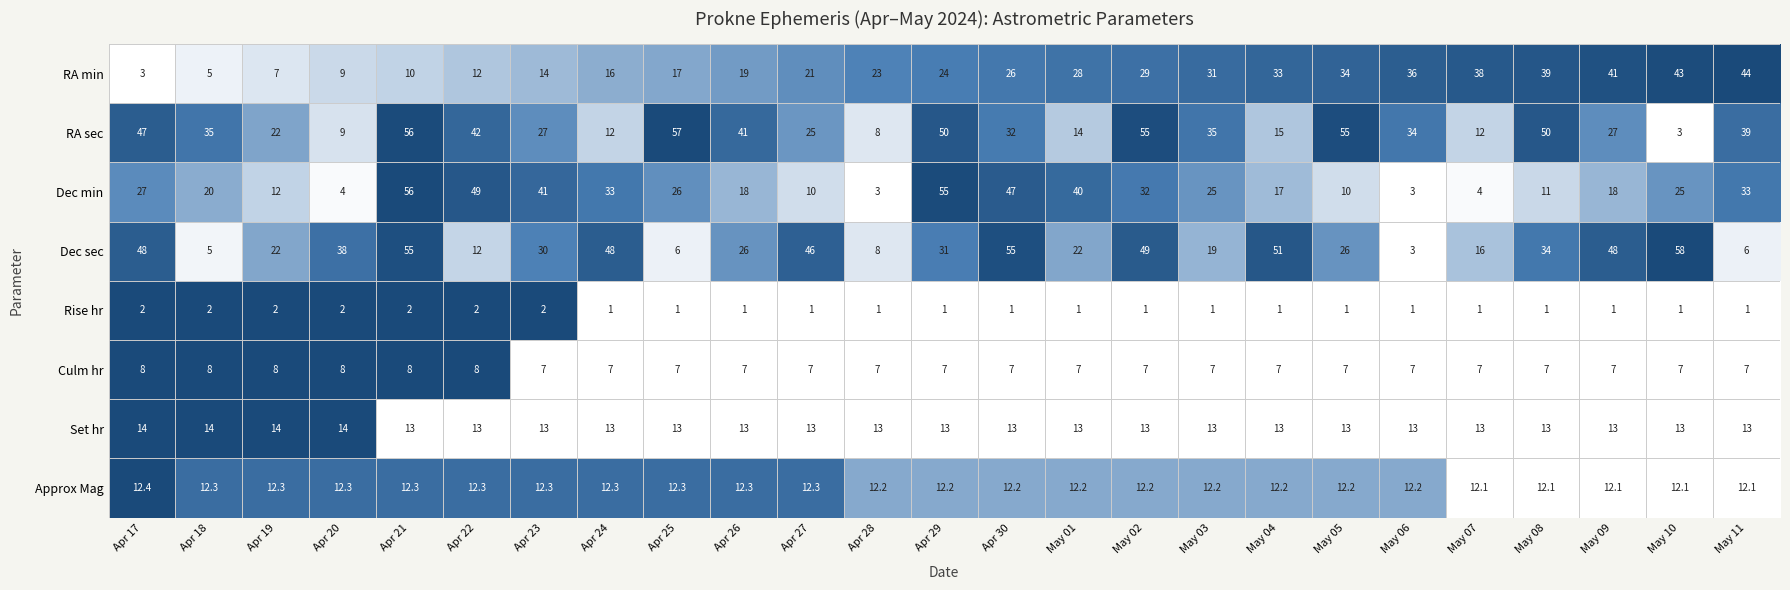

Where is RA min nearest to the value 23?

Apr 28